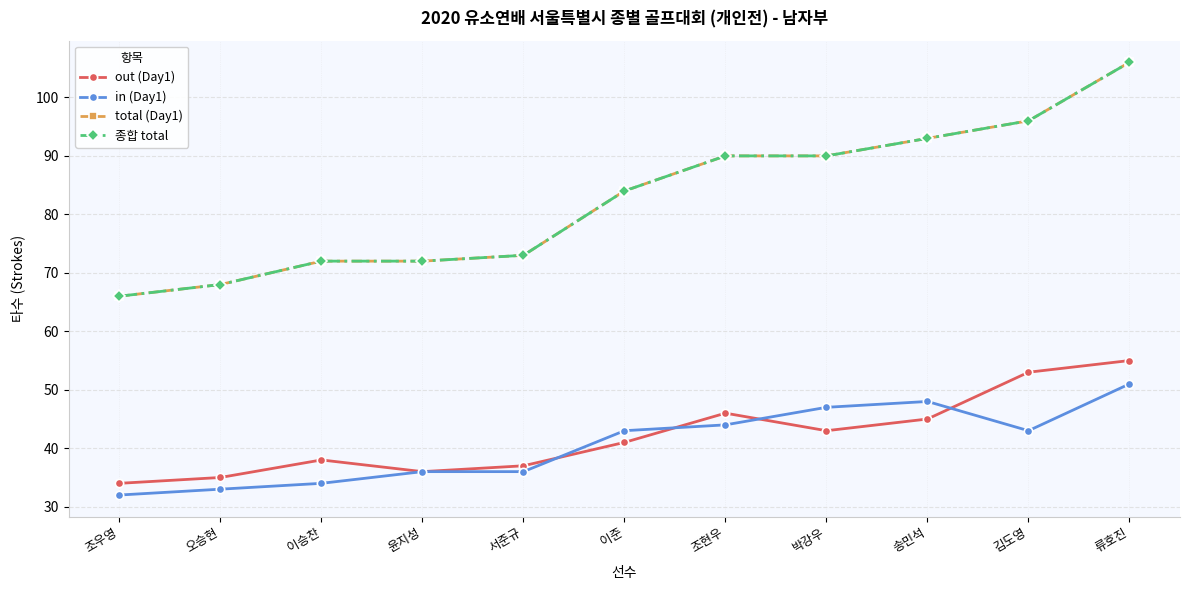

True or false: total (Day1) and out (Day1) cross at least once.

False